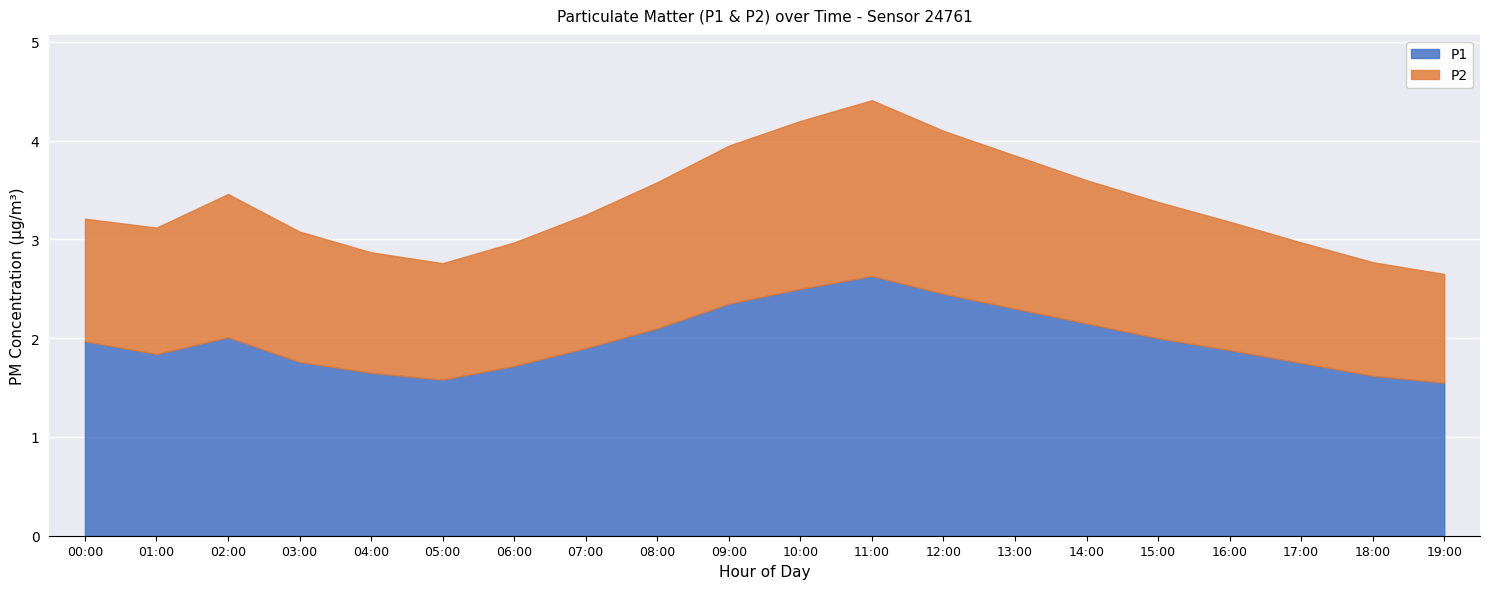

True or false: P2 and P1 cross at least once.

False